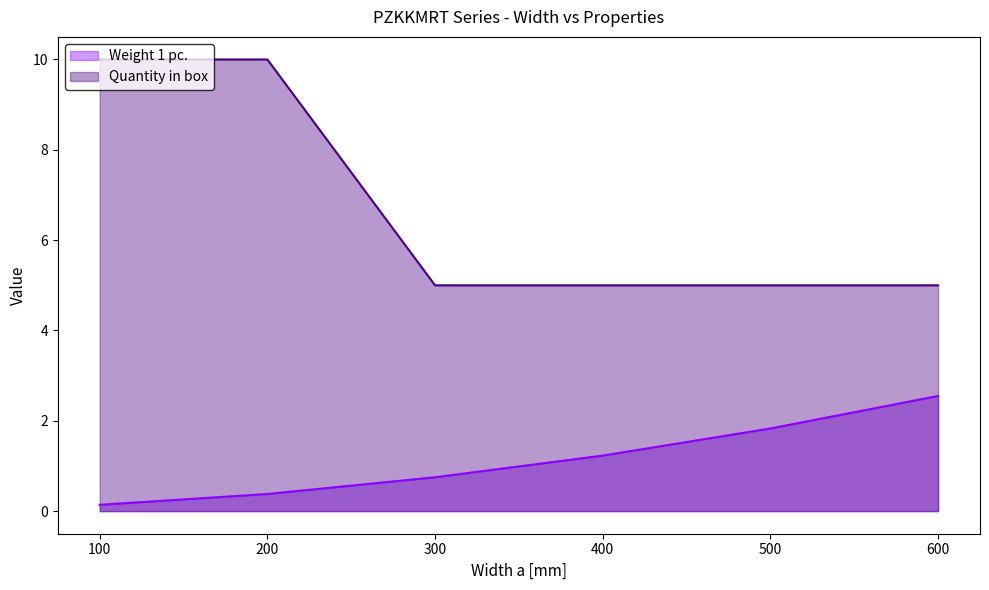

True or false: Quantity in box and Weight 1 pc. cross at least once.

False